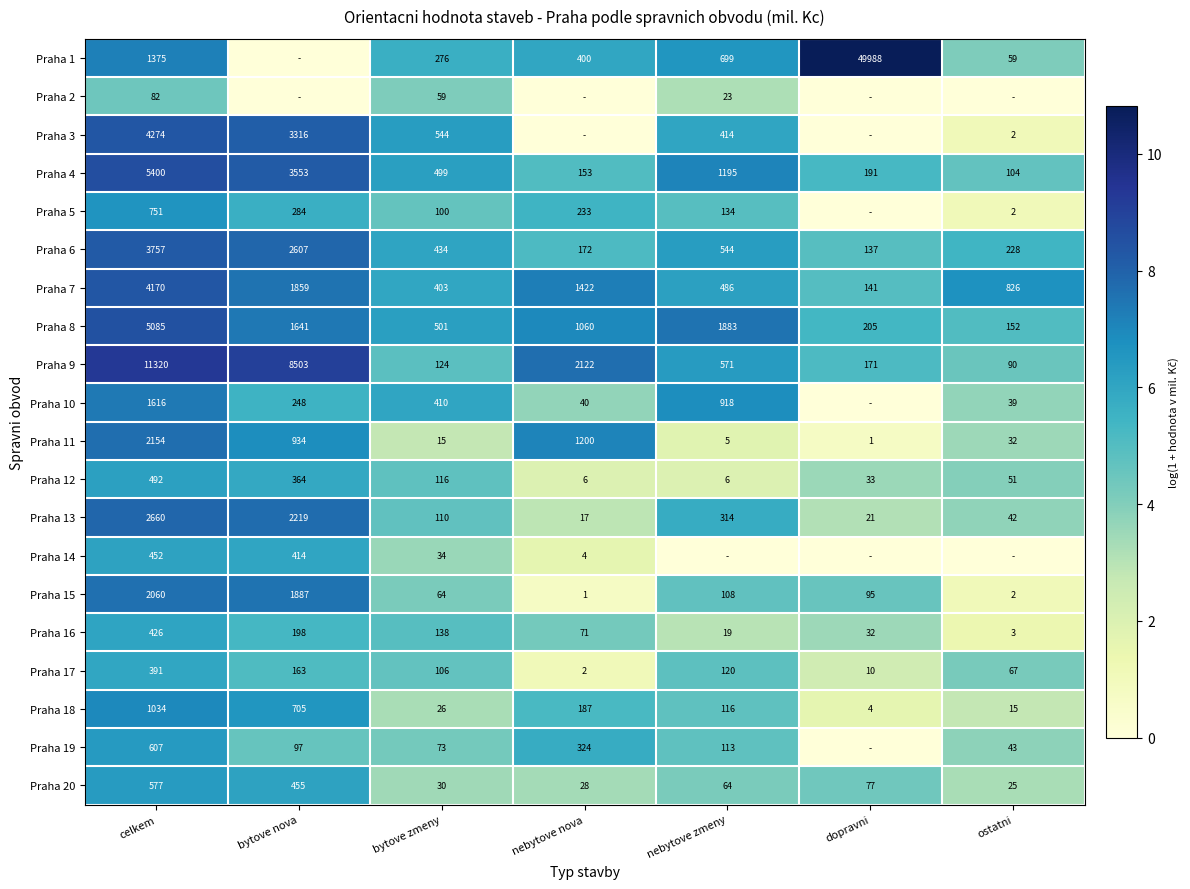

True or false: Praha 19 has a value of 8.5 at nebytove zmeny.

False